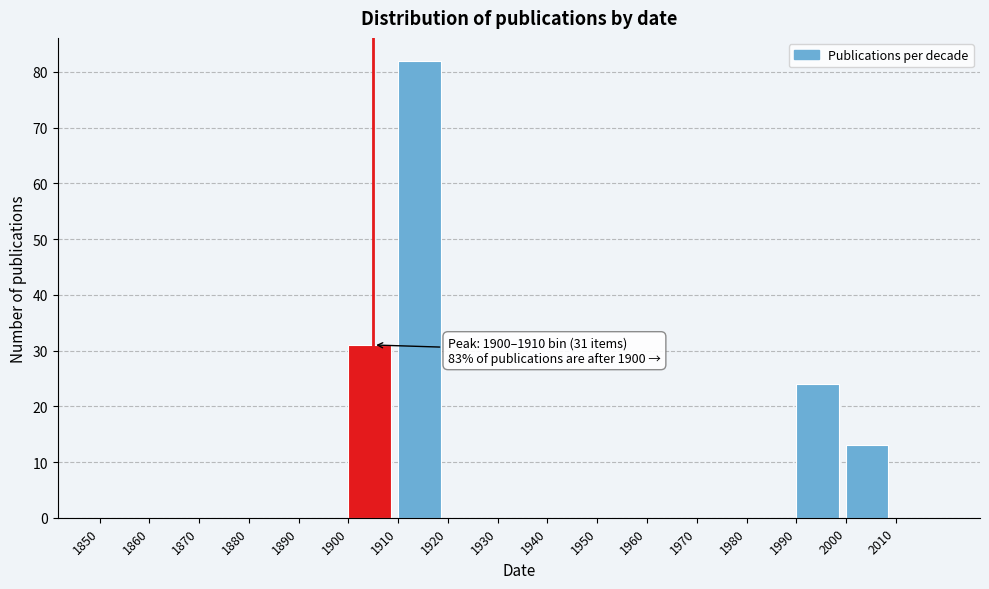

Which range on the x-axis has the tallest bar?

1910 to 1920